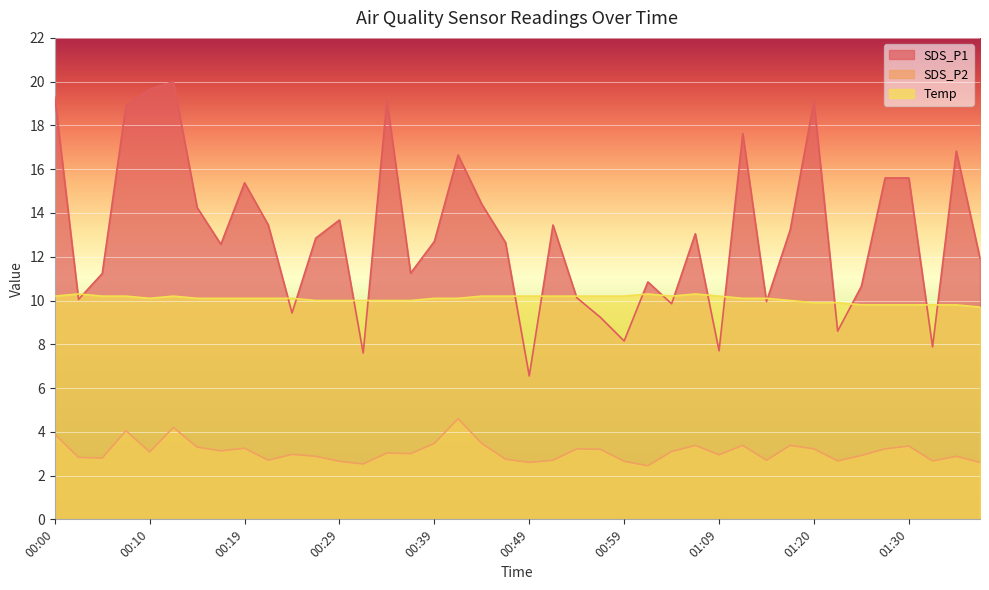

Where is the first local minimum for SDS_P1?

00:02